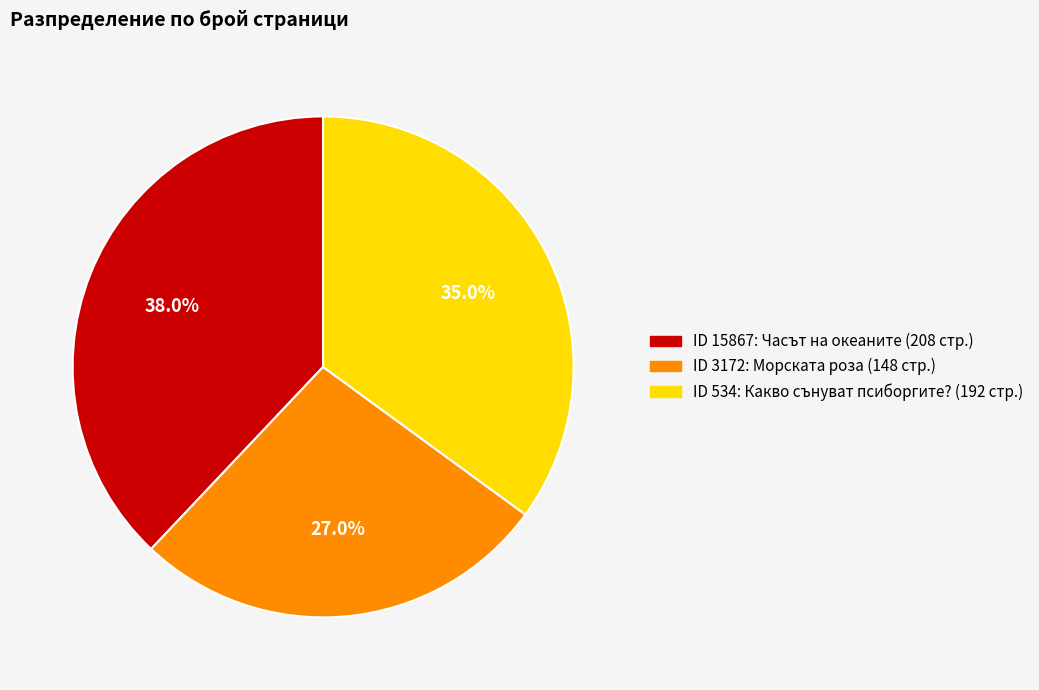

Does any single category account for the majority?

No